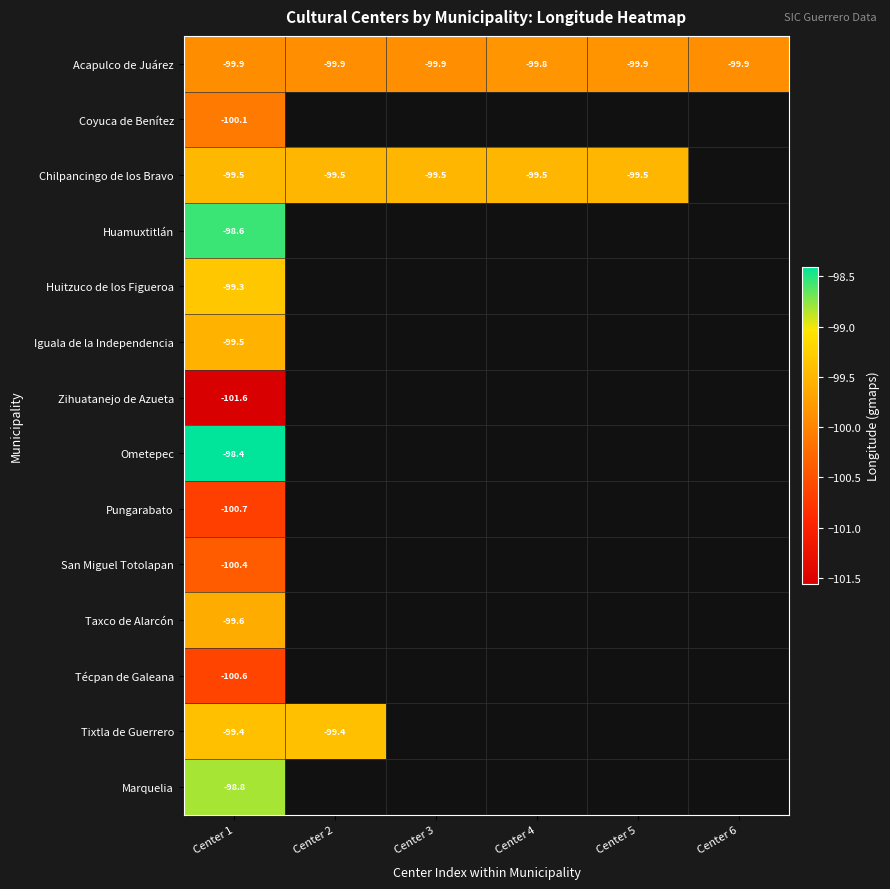

What is the approximate value of Huamuxtitlán at Center 1?

-98.6